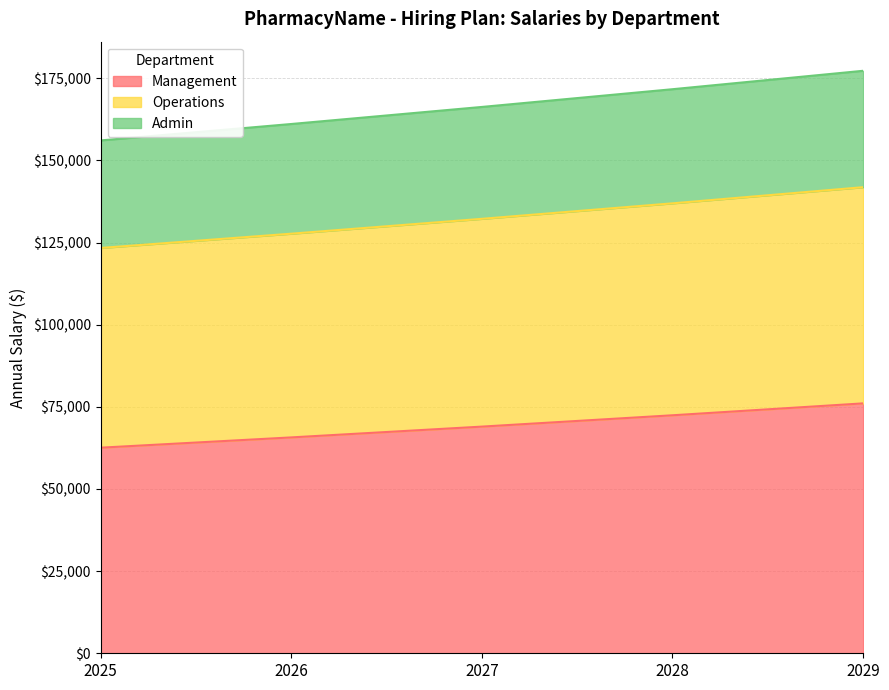

True or false: Admin and Operations cross at least once.

False